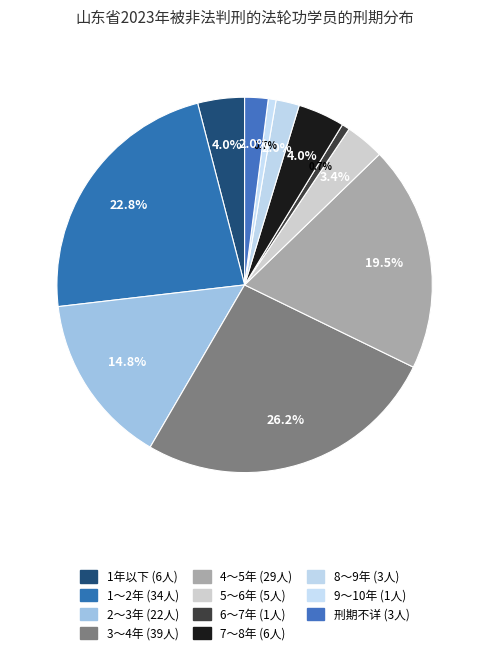

What is the smallest slice in the pie chart?

6～7年